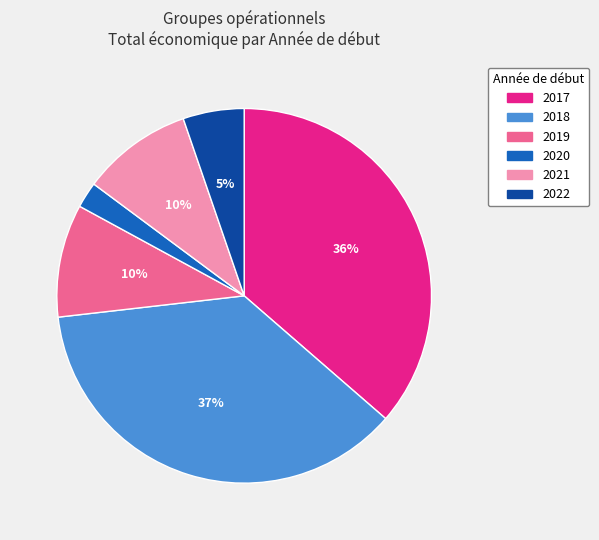

Does any single category account for the majority?

No